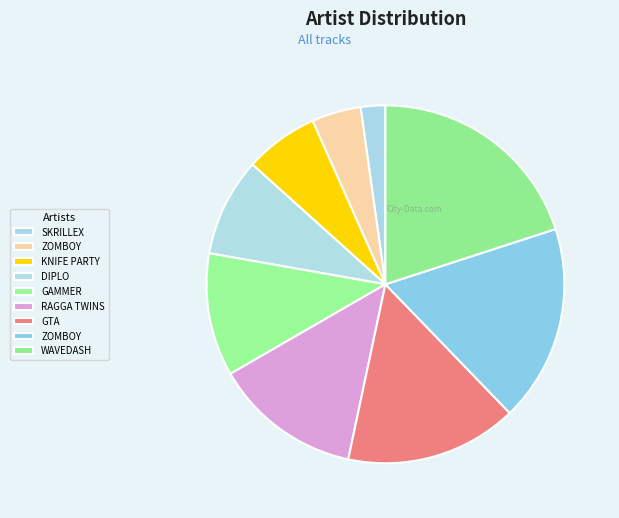

How many slices are in this pie chart?

9